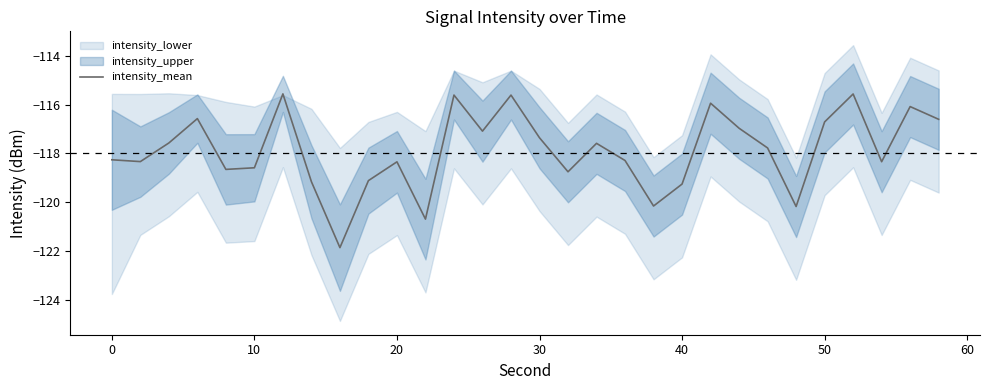

What is the value of the 1st point from the left?

-118.3